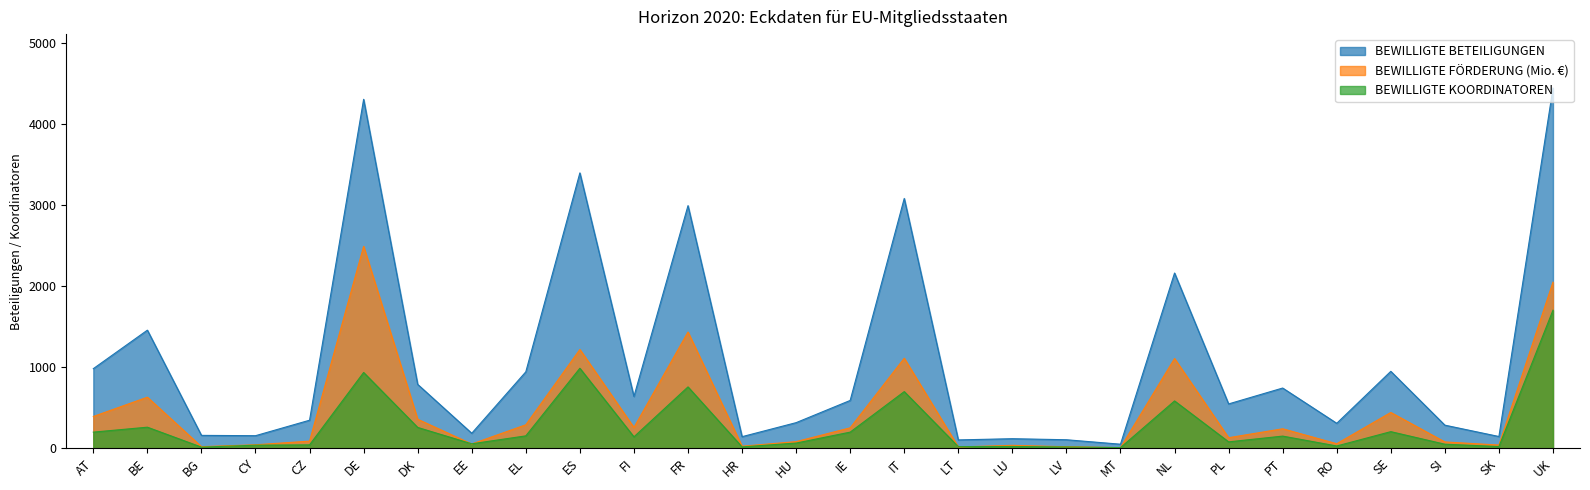

What is the value of the BEWILLIGTE KOORDINATOREN point at the 27th from the left?

20.0